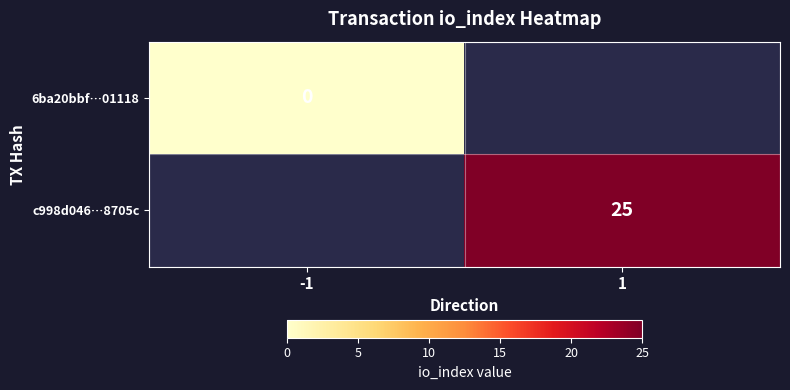

True or false: c998d046…8705c has a value of 9 at 1.

False